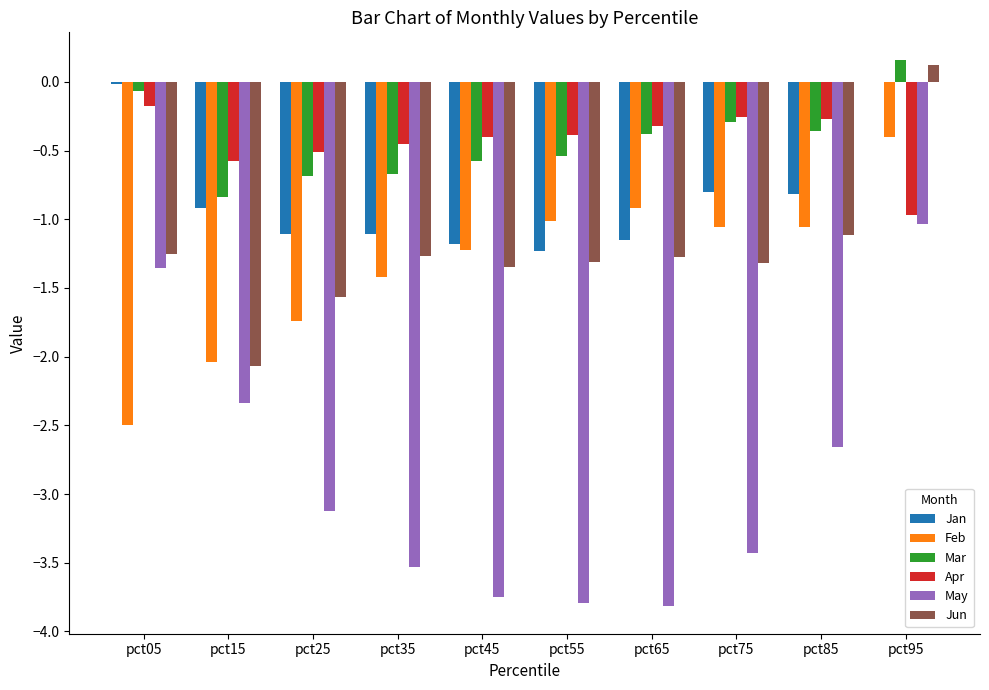

The value of Apr at pct45 is -0.4. True or false?

True